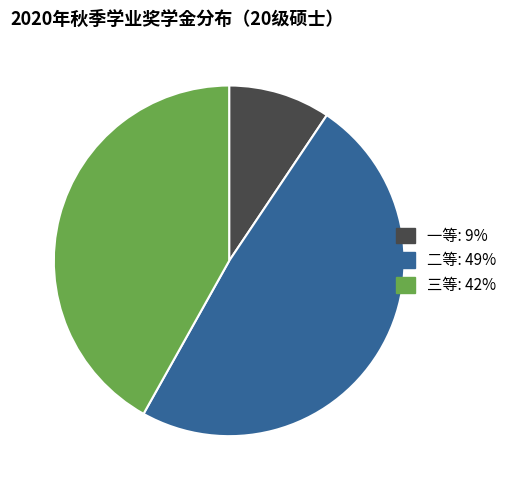

Is it true that 三等 is 50% of the pie?

False